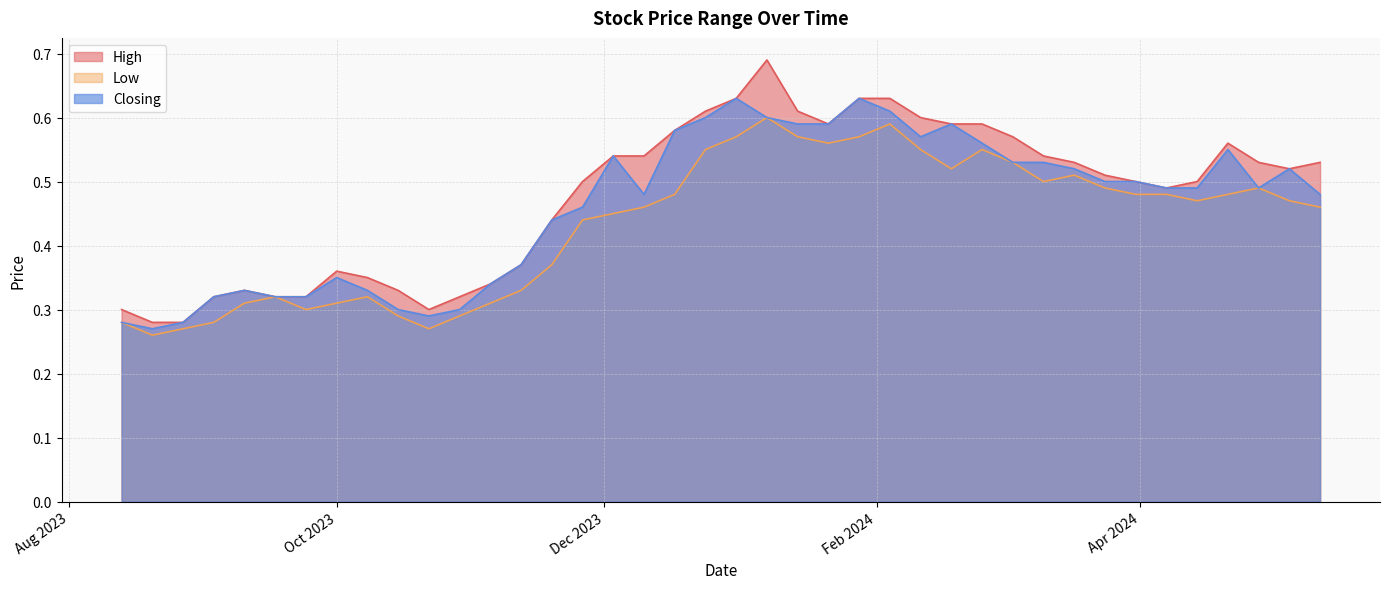

Reading right to left, transcribe all the data shown in this chart.

High: 13/08/2023=0.3	20/08/2023=0.3	27/08/2023=0.3	03/09/2023=0.3	10/09/2023=0.3	17/09/2023=0.3	24/09/2023=0.3	01/10/2023=0.4	08/10/2023=0.3	15/10/2023=0.3	22/10/2023=0.3	29/10/2023=0.3	05/11/2023=0.3	12/11/2023=0.4	19/11/2023=0.4	26/11/2023=0.5	03/12/2023=0.5	10/12/2023=0.5	17/12/2023=0.6	24/12/2023=0.6	31/12/2023=0.6	07/01/2024=0.7	14/01/2024=0.6	21/01/2024=0.6	28/01/2024=0.6	04/02/2024=0.6	11/02/2024=0.6	18/02/2024=0.6	25/02/2024=0.6	03/03/2024=0.6	10/03/2024=0.5	17/03/2024=0.5	24/03/2024=0.5	31/03/2024=0.5	07/04/2024=0.5	14/04/2024=0.5	21/04/2024=0.6	28/04/2024=0.5	05/05/2024=0.5	12/05/2024=0.5
Low: 13/08/2023=0.3	20/08/2023=0.3	27/08/2023=0.3	03/09/2023=0.3	10/09/2023=0.3	17/09/2023=0.3	24/09/2023=0.3	01/10/2023=0.3	08/10/2023=0.3	15/10/2023=0.3	22/10/2023=0.3	29/10/2023=0.3	05/11/2023=0.3	12/11/2023=0.3	19/11/2023=0.4	26/11/2023=0.4	03/12/2023=0.5	10/12/2023=0.5	17/12/2023=0.5	24/12/2023=0.6	31/12/2023=0.6	07/01/2024=0.6	14/01/2024=0.6	21/01/2024=0.6	28/01/2024=0.6	04/02/2024=0.6	11/02/2024=0.6	18/02/2024=0.5	25/02/2024=0.6	03/03/2024=0.5	10/03/2024=0.5	17/03/2024=0.5	24/03/2024=0.5	31/03/2024=0.5	07/04/2024=0.5	14/04/2024=0.5	21/04/2024=0.5	28/04/2024=0.5	05/05/2024=0.5	12/05/2024=0.5
Closing: 13/08/2023=0.3	20/08/2023=0.3	27/08/2023=0.3	03/09/2023=0.3	10/09/2023=0.3	17/09/2023=0.3	24/09/2023=0.3	01/10/2023=0.3	08/10/2023=0.3	15/10/2023=0.3	22/10/2023=0.3	29/10/2023=0.3	05/11/2023=0.3	12/11/2023=0.4	19/11/2023=0.4	26/11/2023=0.5	03/12/2023=0.5	10/12/2023=0.5	17/12/2023=0.6	24/12/2023=0.6	31/12/2023=0.6	07/01/2024=0.6	14/01/2024=0.6	21/01/2024=0.6	28/01/2024=0.6	04/02/2024=0.6	11/02/2024=0.6	18/02/2024=0.6	25/02/2024=0.6	03/03/2024=0.5	10/03/2024=0.5	17/03/2024=0.5	24/03/2024=0.5	31/03/2024=0.5	07/04/2024=0.5	14/04/2024=0.5	21/04/2024=0.6	28/04/2024=0.5	05/05/2024=0.5	12/05/2024=0.5